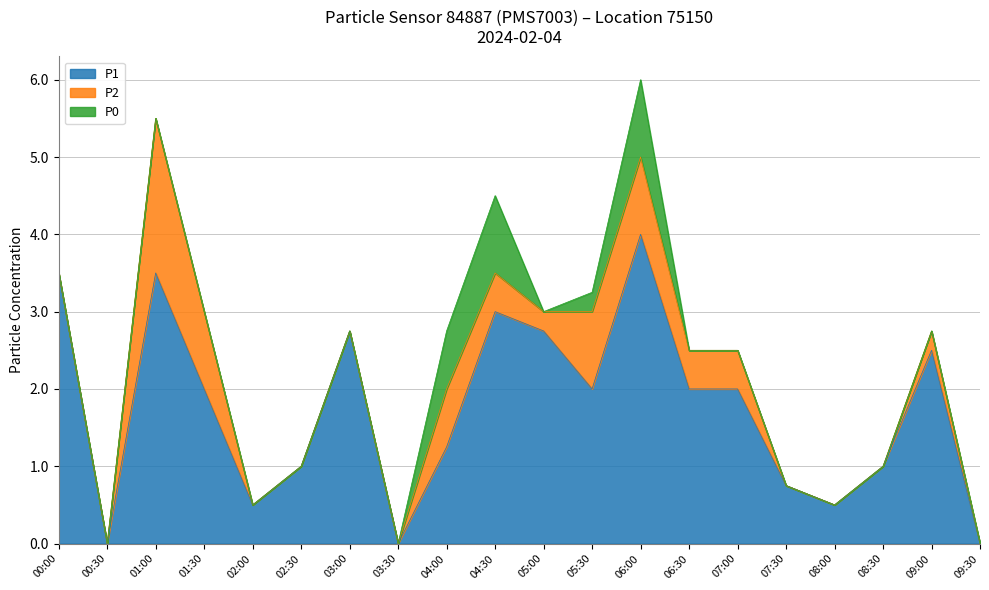

How many values in P1 are above zero?

17